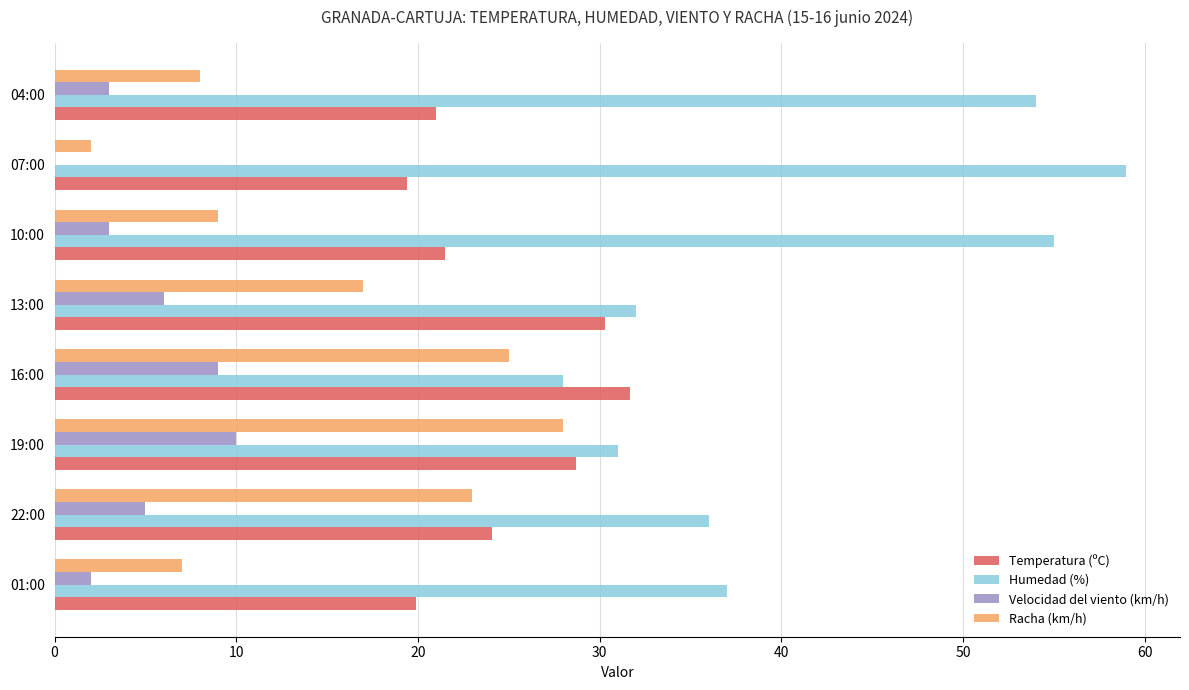

What is the maximum value for Velocidad del viento (km/h)?

10.0